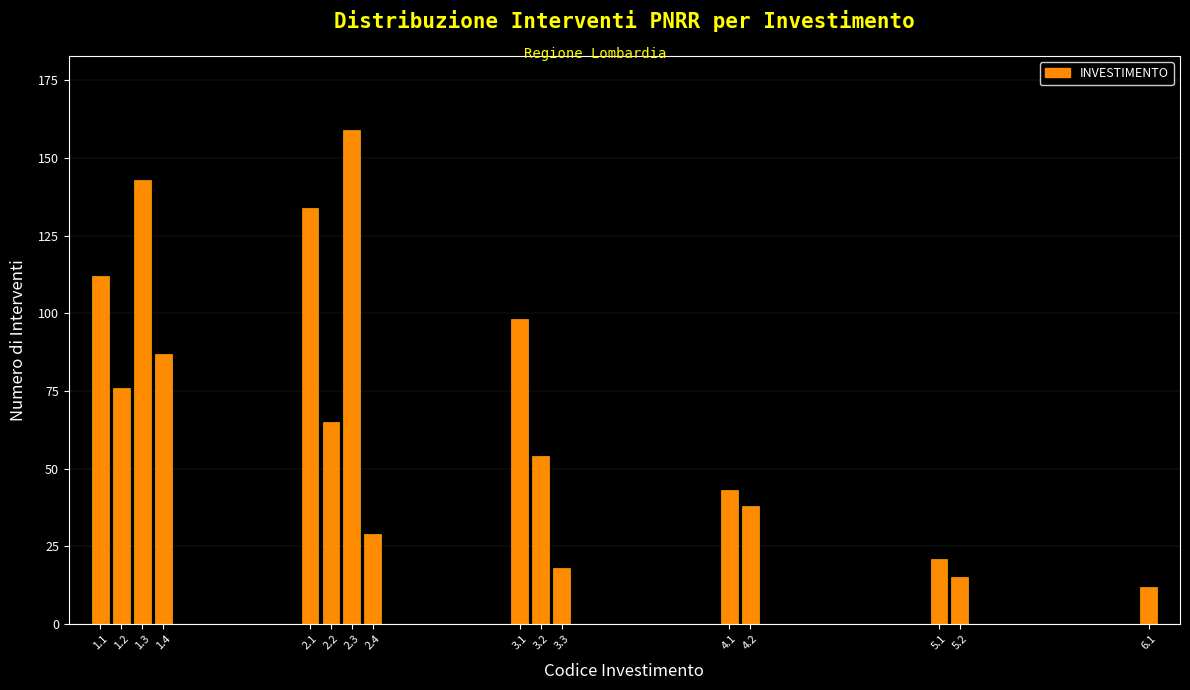

Reading left to right, transcribe all the data shown in this chart.

112	76	143	87	134	65	159	29	98	54	18	43	38	21	15	12